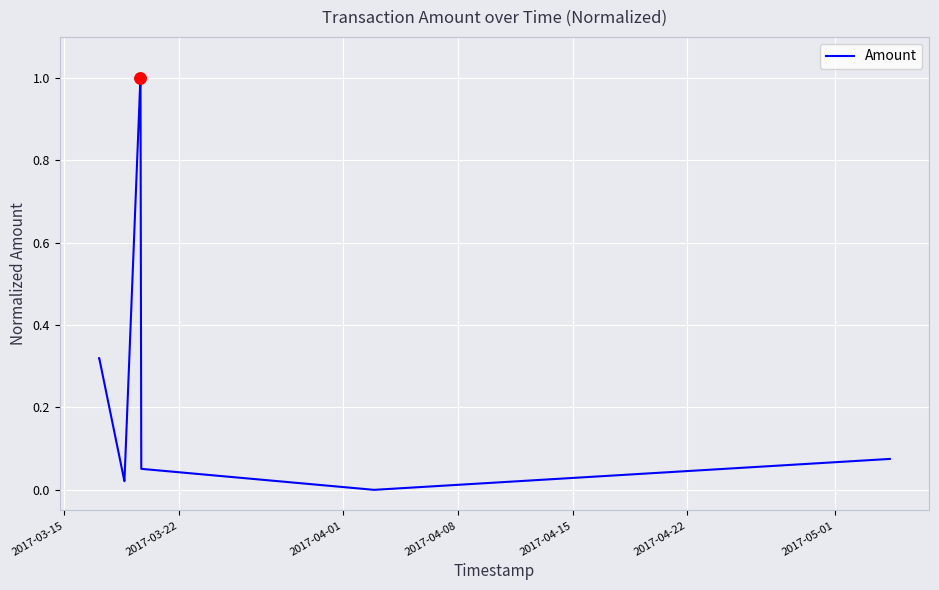

What is the difference between the maximum and minimum values?

1.0